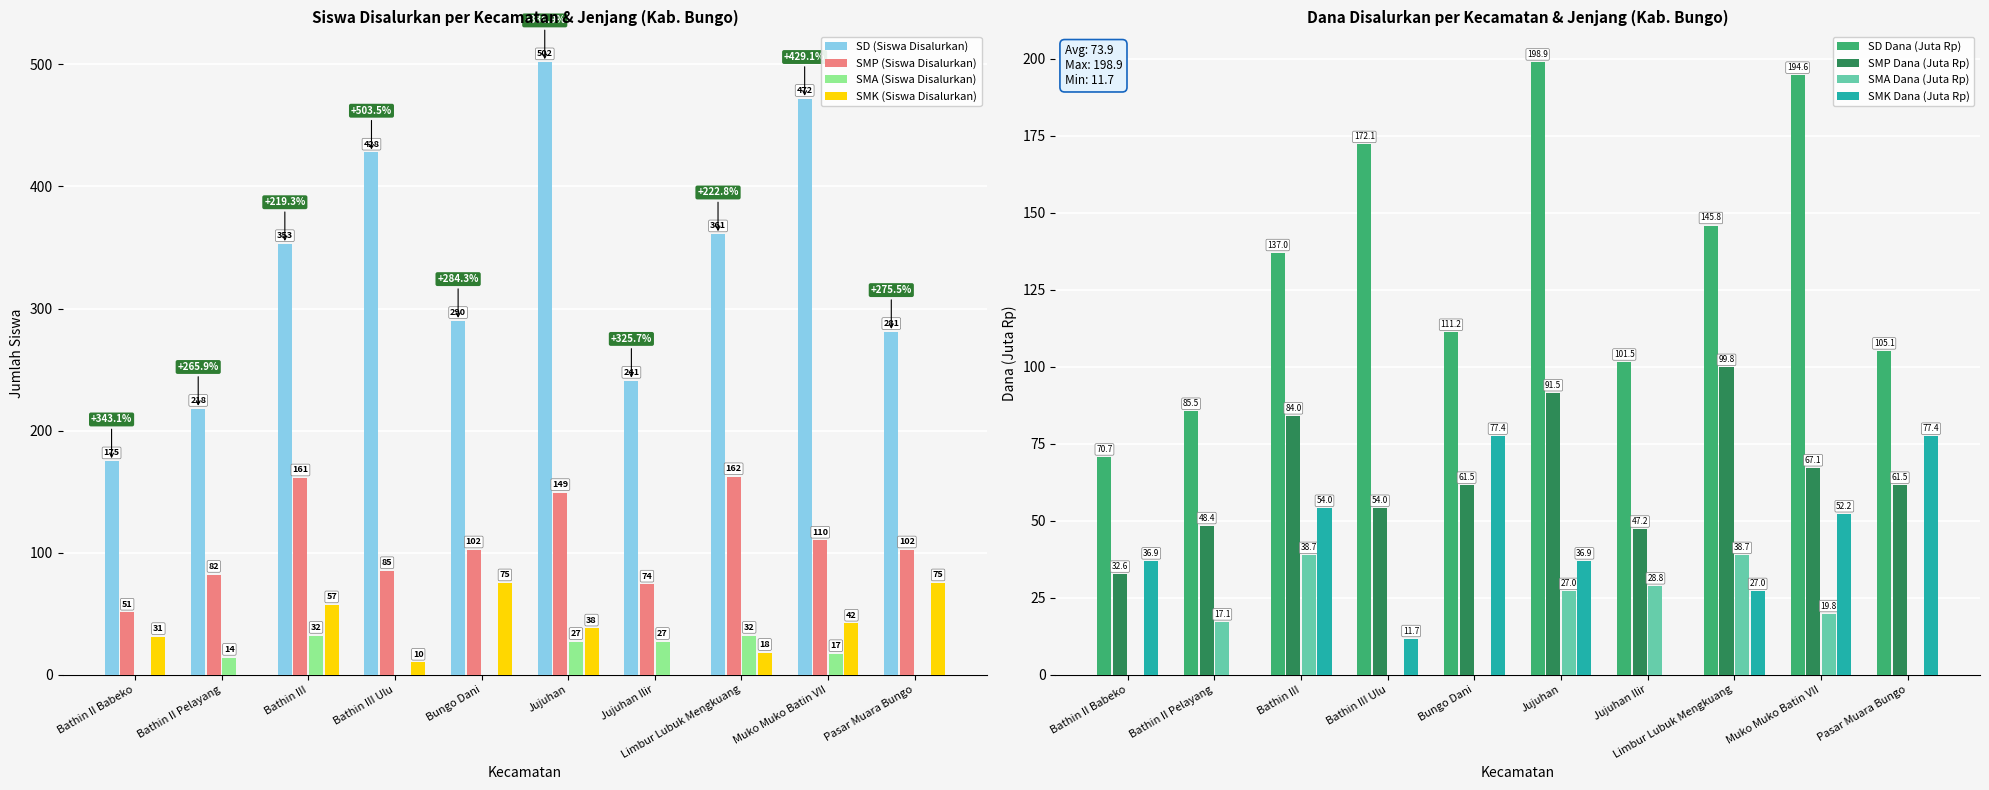

What is the average value of the SMP (Siswa Disalurkan) series?

108